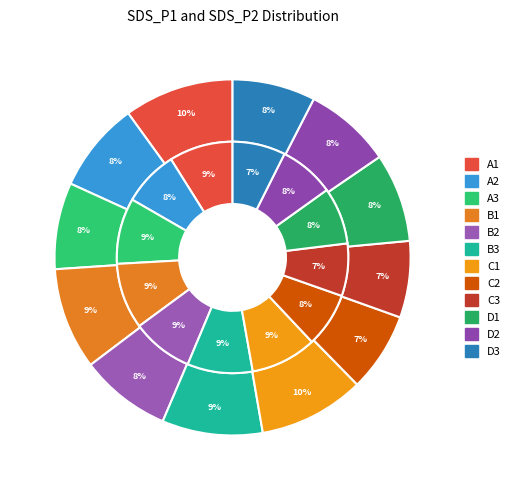

How many slices are in this pie chart?

12